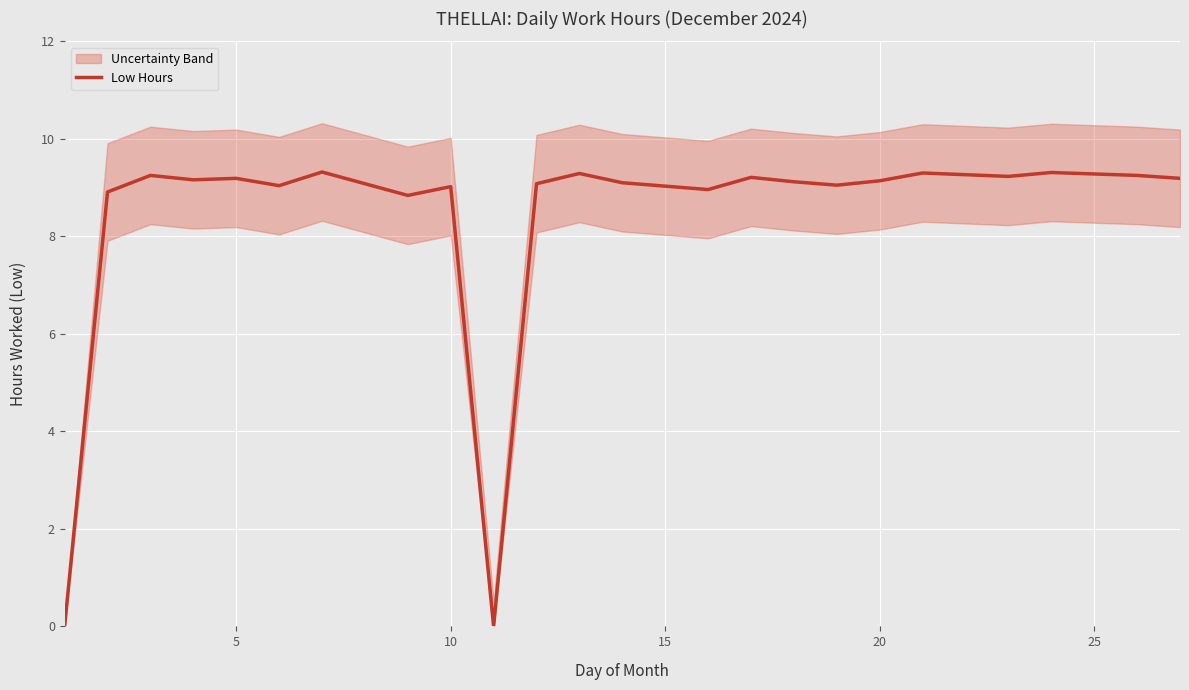

What is the maximum value for Low Hours?

9.3